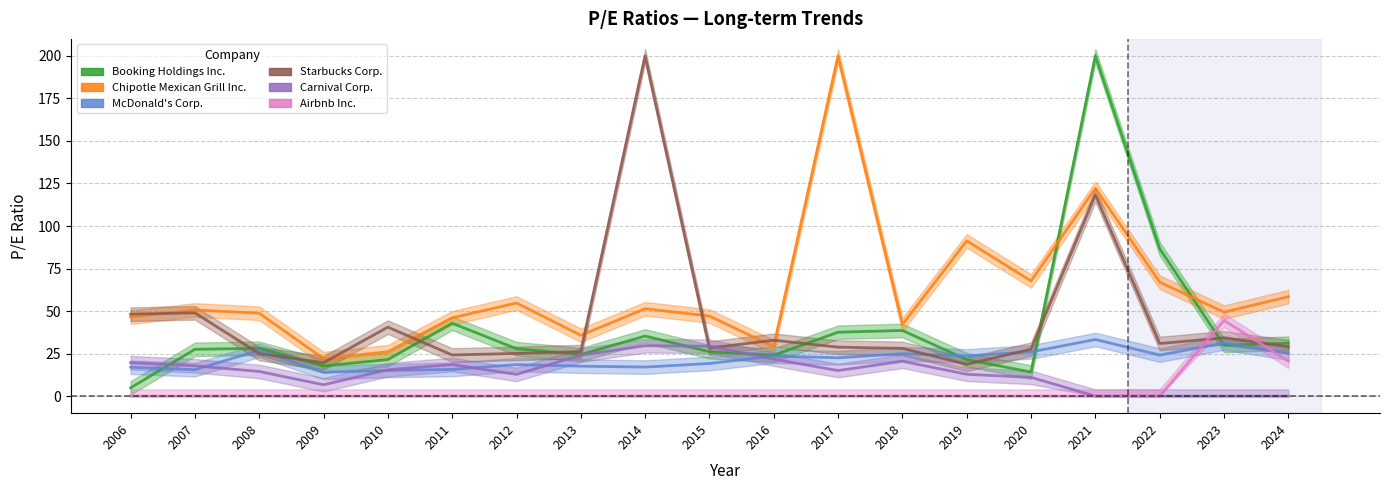

Reading left to right, what are all the values shown in this chart?

Booking Holdings Inc.: 2006=4.9	2007=27.5	2008=28.1	2009=17.7	2010=21.5	2011=42.9	2012=27.9	2013=24.4	2014=35.4	2015=26.1	2016=24.0	2017=37.6	2018=38.6	2019=21.5	2020=14.2	2021=200.0	2022=86.7	2023=29.9	2024=31.1
Chipotle Mexican Grill Inc.: 2006=46.5	2007=50.7	2008=48.7	2009=22.1	2010=26.1	2011=46.0	2012=54.8	2013=35.8	2014=51.4	2015=47.1	2016=29.1	2017=200.0	2018=42.1	2019=91.3	2020=67.7	2021=122.2	2022=67.0	2023=49.4	2024=58.5
McDonald's Corp.: 2006=17.0	2007=15.6	2008=26.9	2009=14.0	2010=15.1	2011=15.7	2012=18.6	2013=17.6	2014=17.1	2015=19.2	2016=23.6	2017=22.6	2018=24.9	2019=23.7	2020=26.0	2021=33.3	2022=24.1	2023=31.2	2024=25.2
Starbucks Corp.: 2006=48.2	2007=49.0	2008=25.0	2009=19.7	2010=40.6	2011=24.2	2012=25.1	2013=26.2	2014=200.0	2015=28.3	2016=32.9	2017=28.8	2018=28.1	2019=18.7	2020=27.6	2021=118.3	2022=30.9	2023=34.3	2024=29.1
Carnival Corp.: 2006=19.7	2007=17.9	2008=14.5	2009=6.7	2010=15.5	2011=18.6	2012=12.8	2013=24.1	2014=29.6	2015=29.4	2016=21.8	2017=15.1	2018=20.5	2019=12.9	2020=11.0	2021=0.0	2022=0.0	2023=0.0	2024=0.0
Airbnb Inc.: 2006=0.0	2007=0.0	2008=0.0	2009=0.0	2010=0.0	2011=0.0	2012=0.0	2013=0.0	2014=0.0	2015=0.0	2016=0.0	2017=0.0	2018=0.0	2019=0.0	2020=0.0	2021=0.0	2022=0.0	2023=44.5	2024=20.6